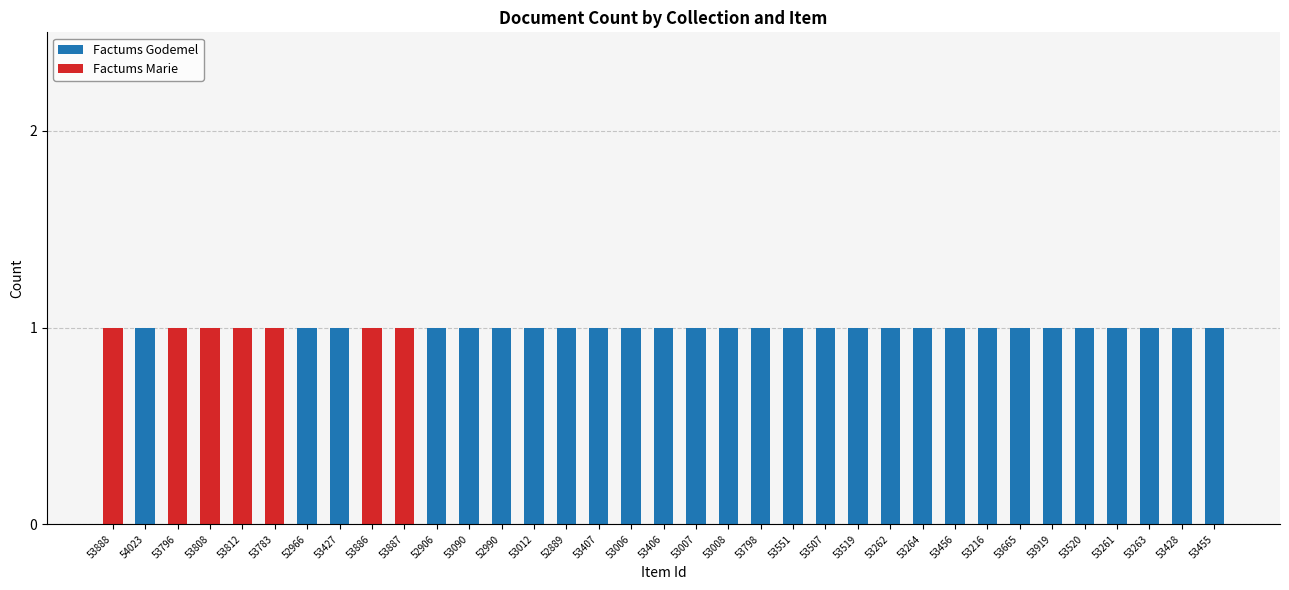

The value of Factums Godemel at 52990 is 1. True or false?

True